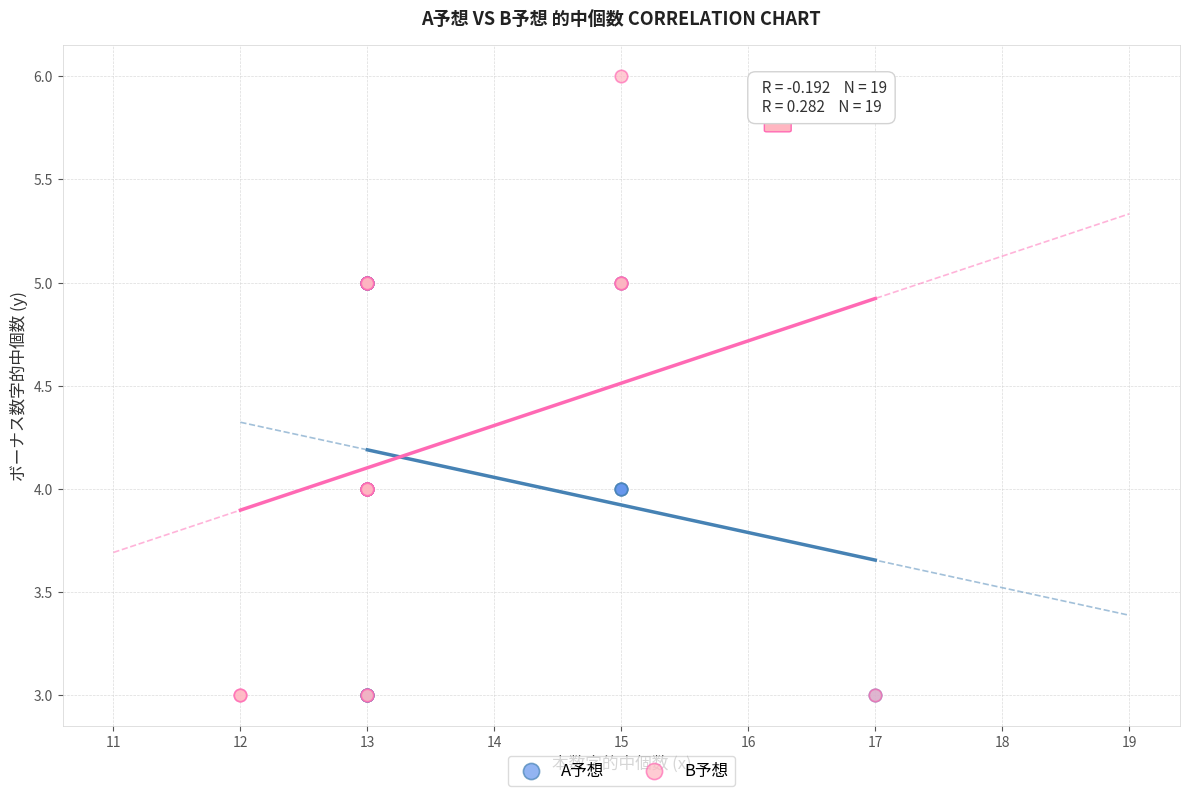

Which series contains the highest Y value?

B予想